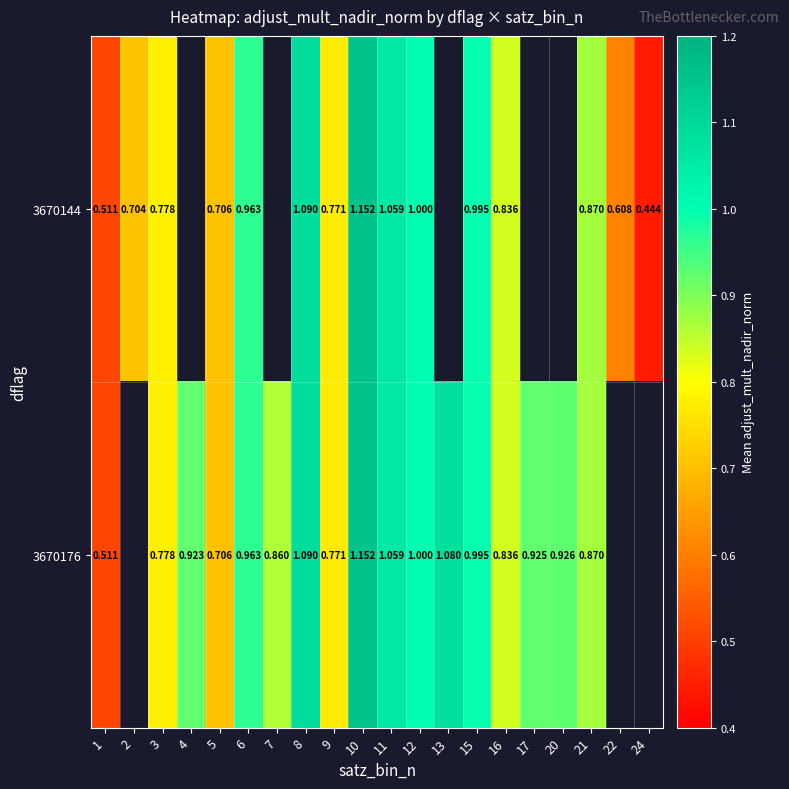

How many data points in 3670144 are above 0?

15